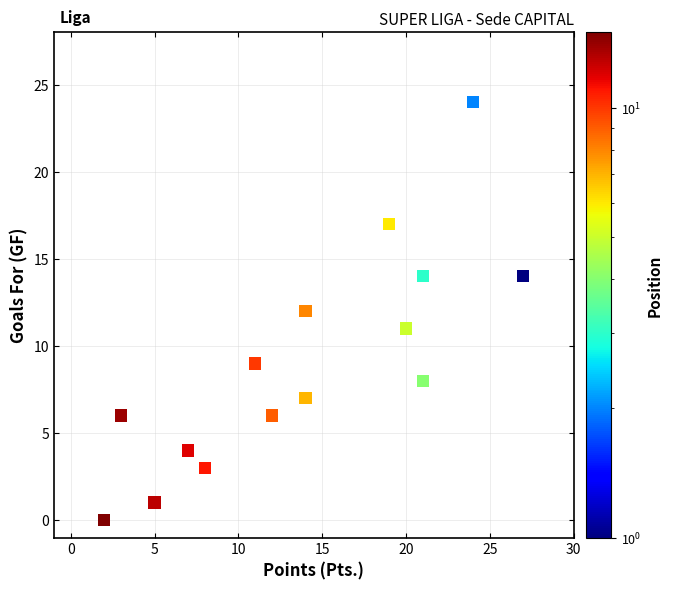

What is the range of Y values (max minus min)?

24